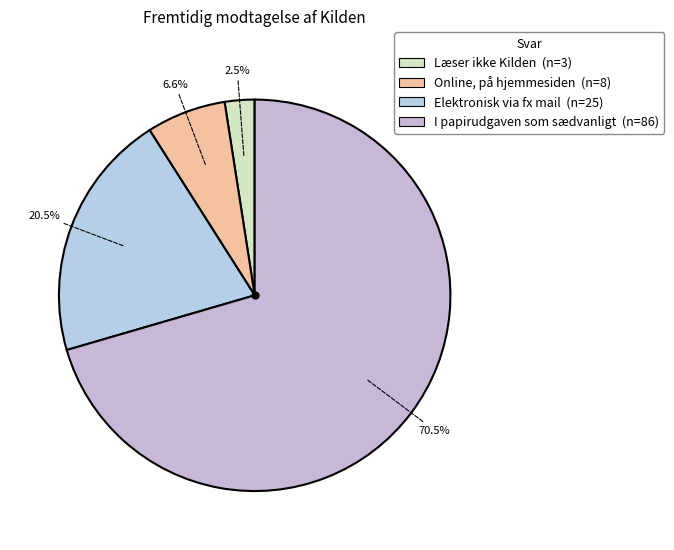

Combined, what portion of the pie is Online, på hjemmesiden and Elektronisk via fx mail?

27.0%